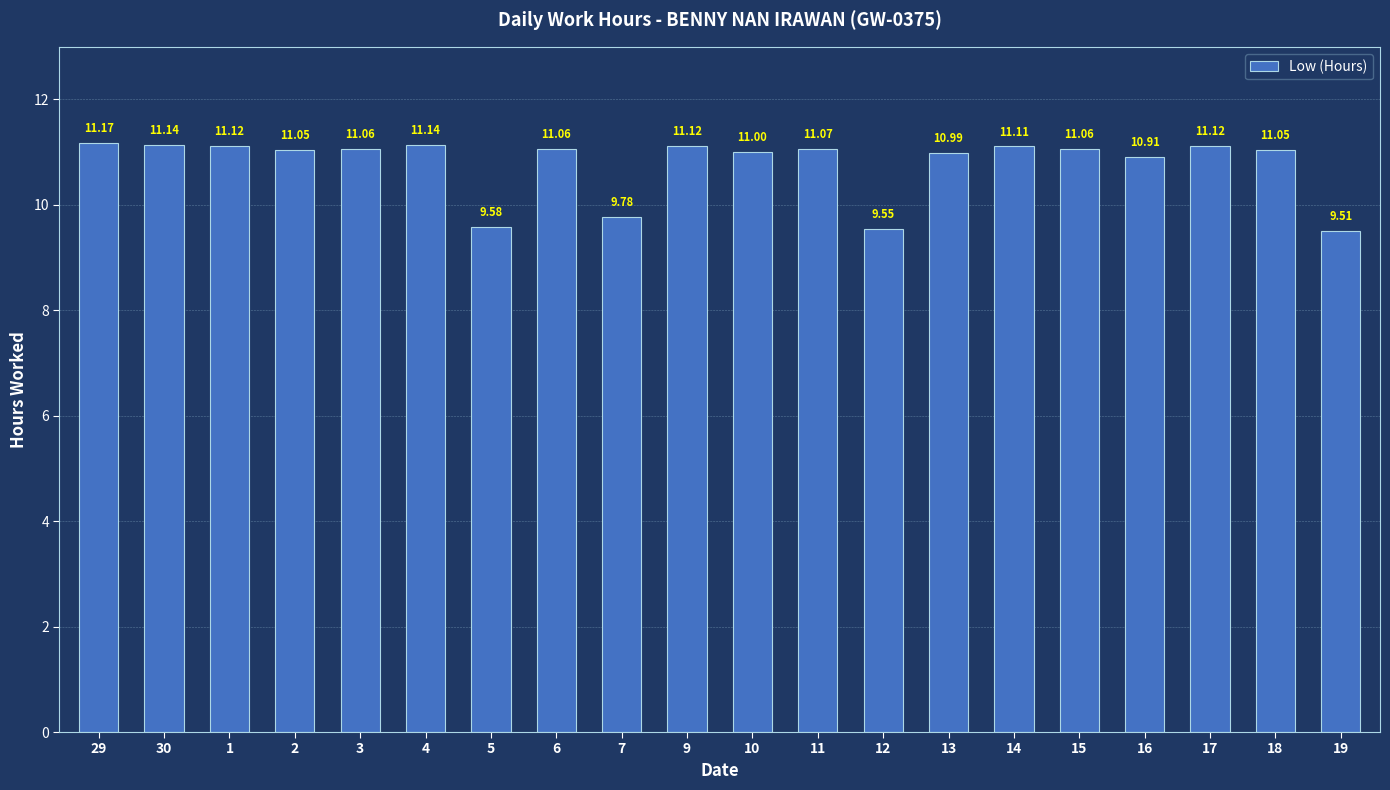

Does the chart contain any negative values?

No